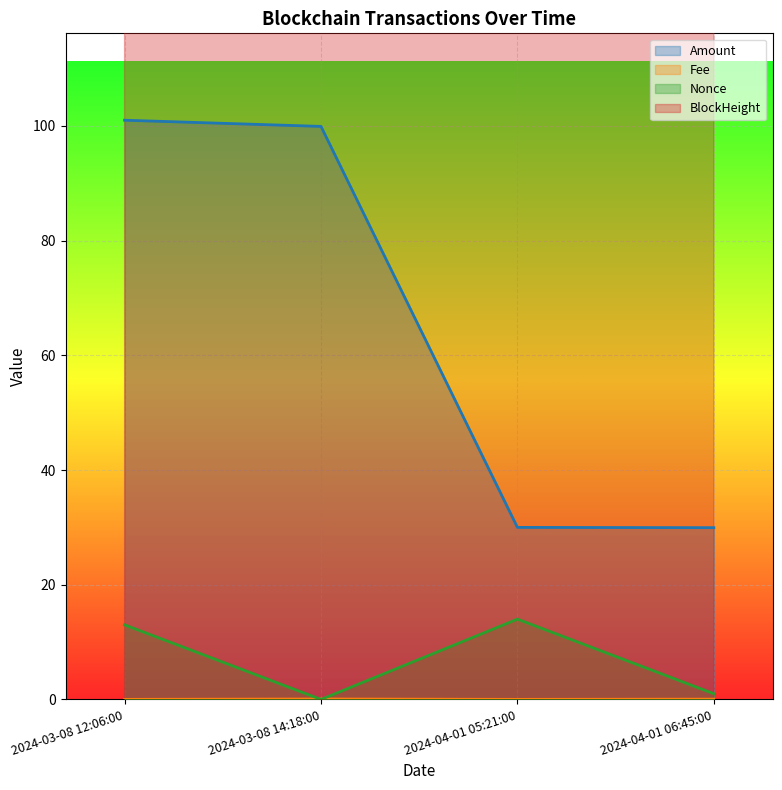

Which series changed the most between 2024-03-08 12:06:00 and 2024-03-08 14:18:00?

BlockHeight